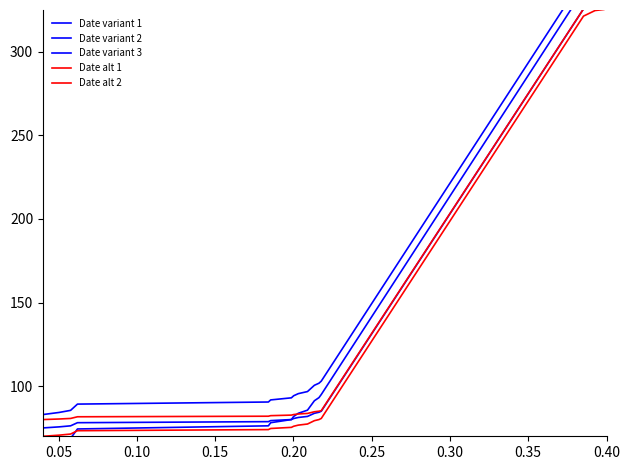

What is the label of the 8th point from the left?

0.35